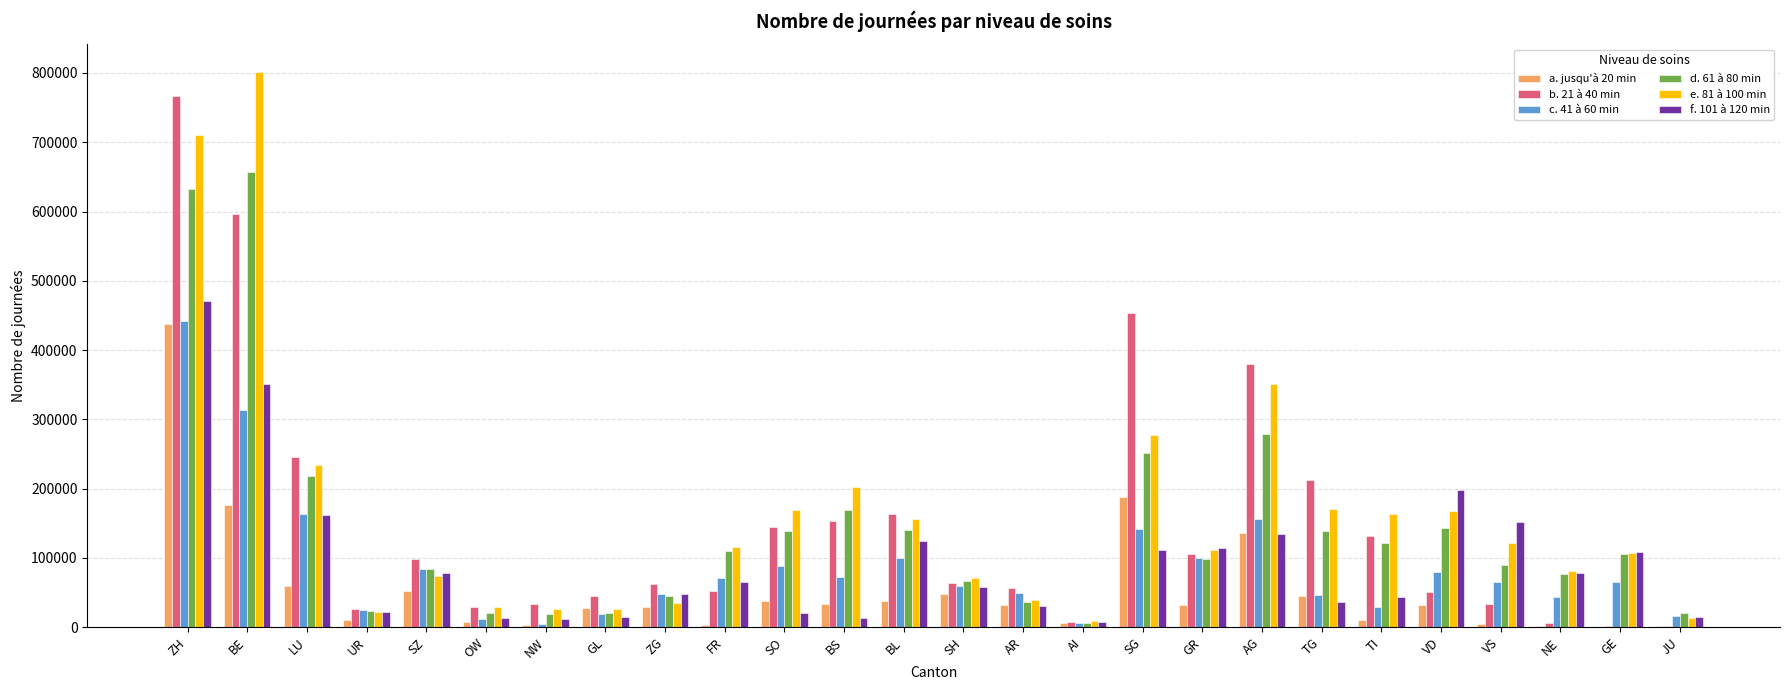

What are all the series names shown in the legend?

a. jusqu'à 20 min, b. 21 à 40 min, c. 41 à 60 min, d. 61 à 80 min, e. 81 à 100 min, f. 101 à 120 min